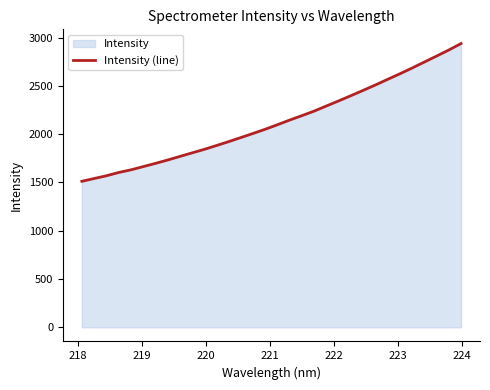

What is the sum of all values?

68114.6